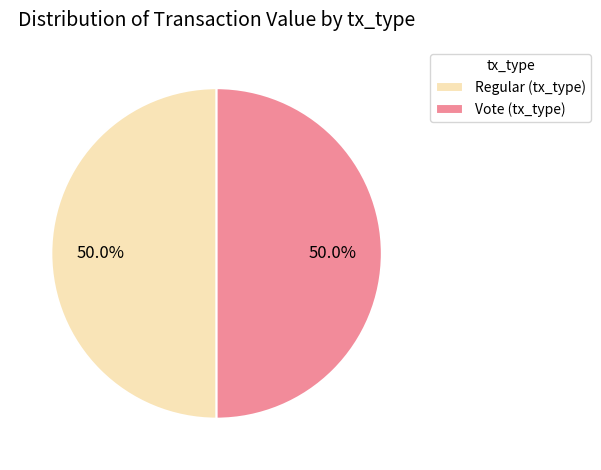

What is the ratio of the value at Vote (tx_type) to the value at Regular (tx_type)?

1.0